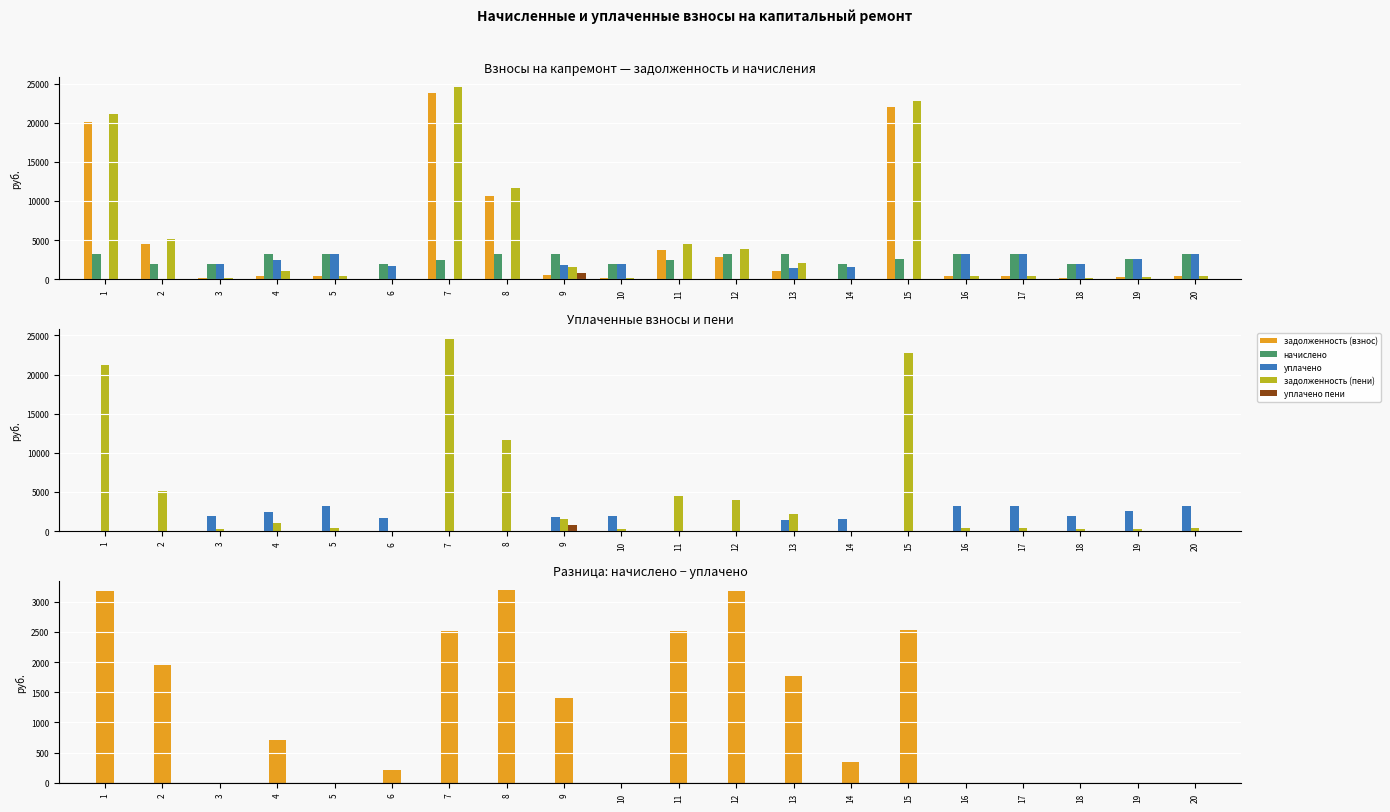

What is the difference between the maximum and minimum values in the задолженность (пени) series?

24604.6